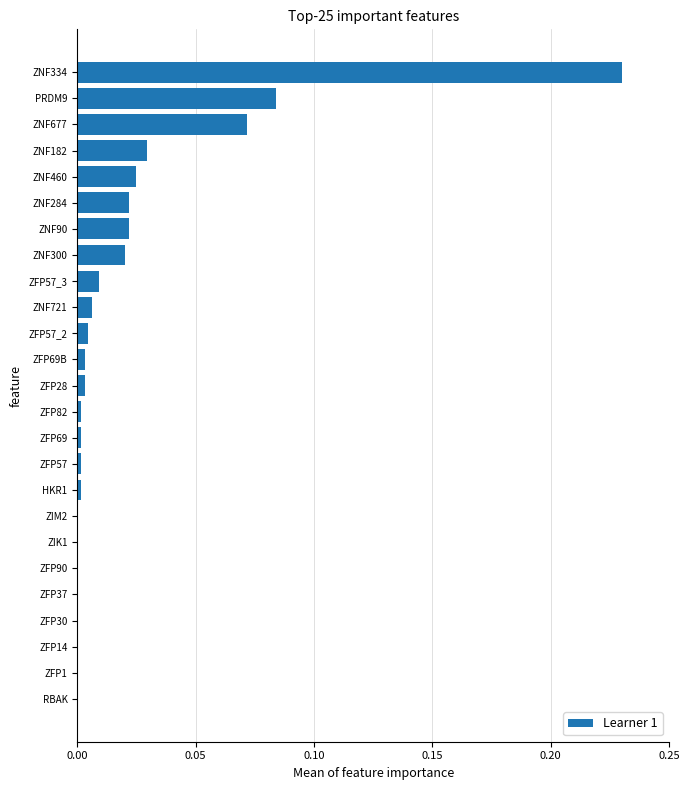

The value at ZFP30 is -0.2. True or false?

False